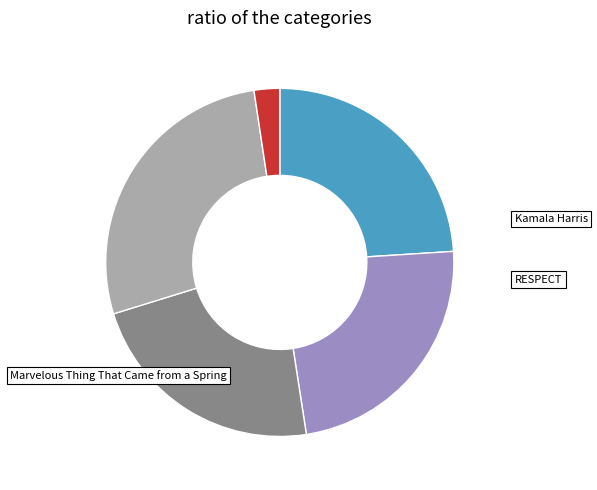

Is there a majority slice in this chart?

No